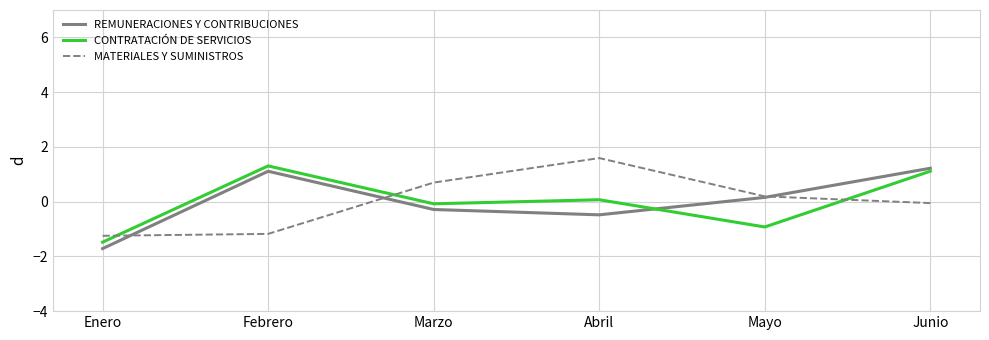

In REMUNERACIONES Y CONTRIBUCIONES, how many points are higher than both neighbors (excluding endpoints)?

1